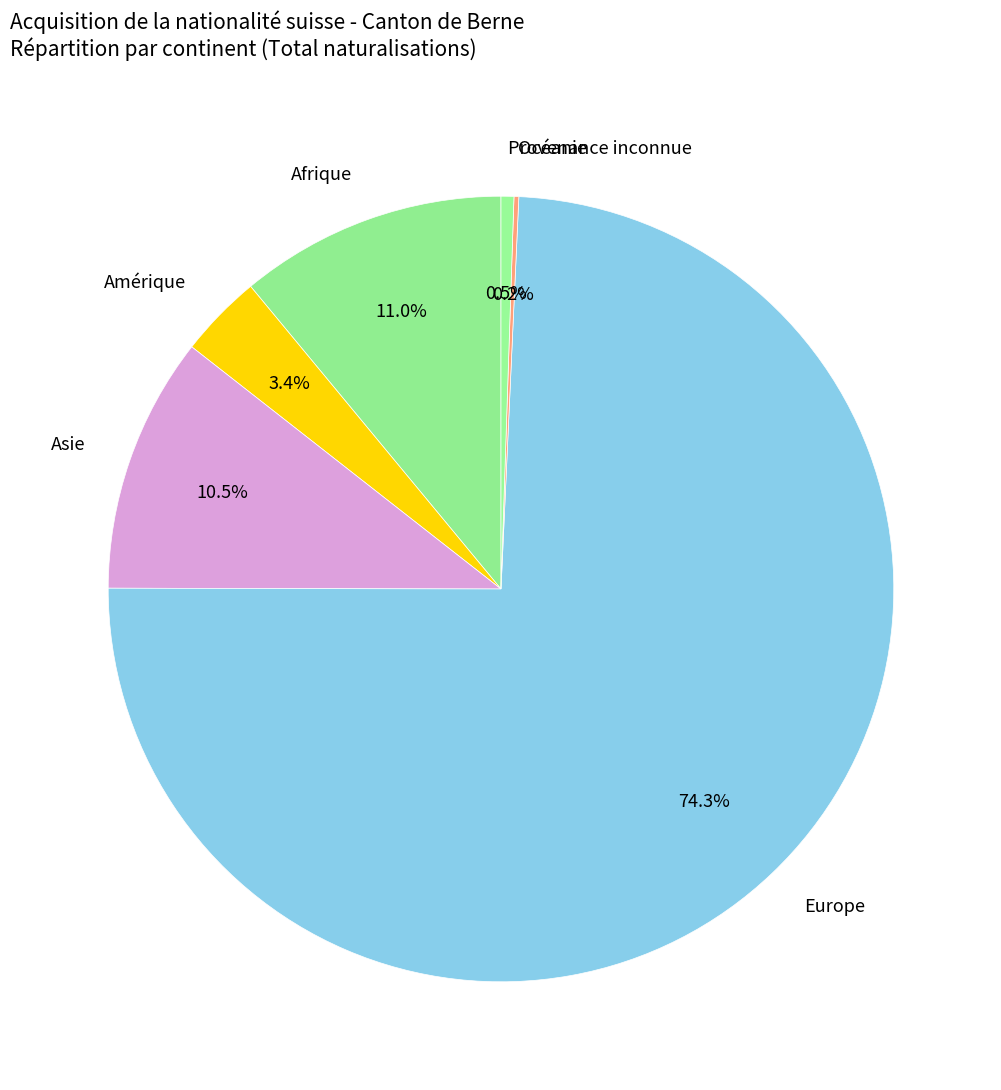

Do Amérique and Afrique together represent more than half of the pie?

No